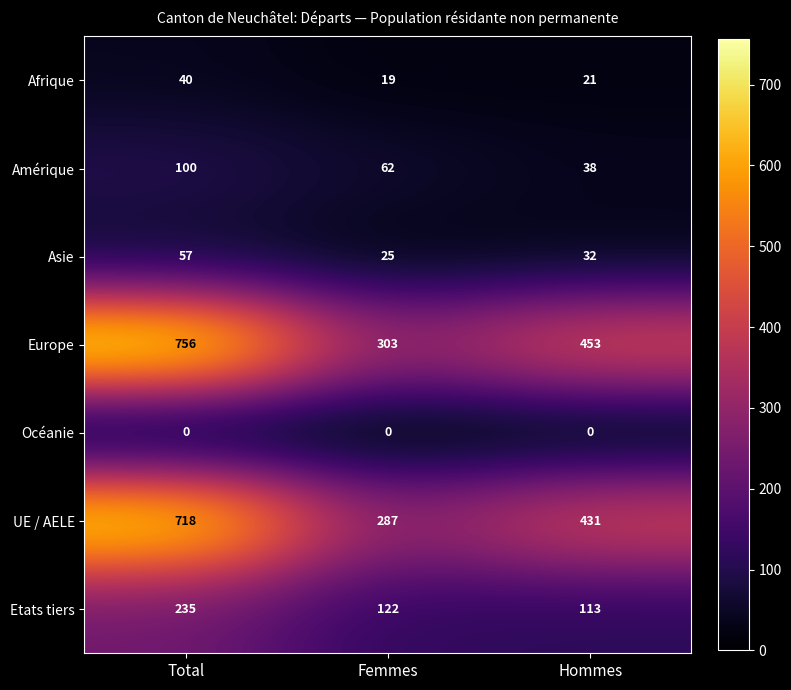

At which label is Etats tiers closest to 174?

Femmes